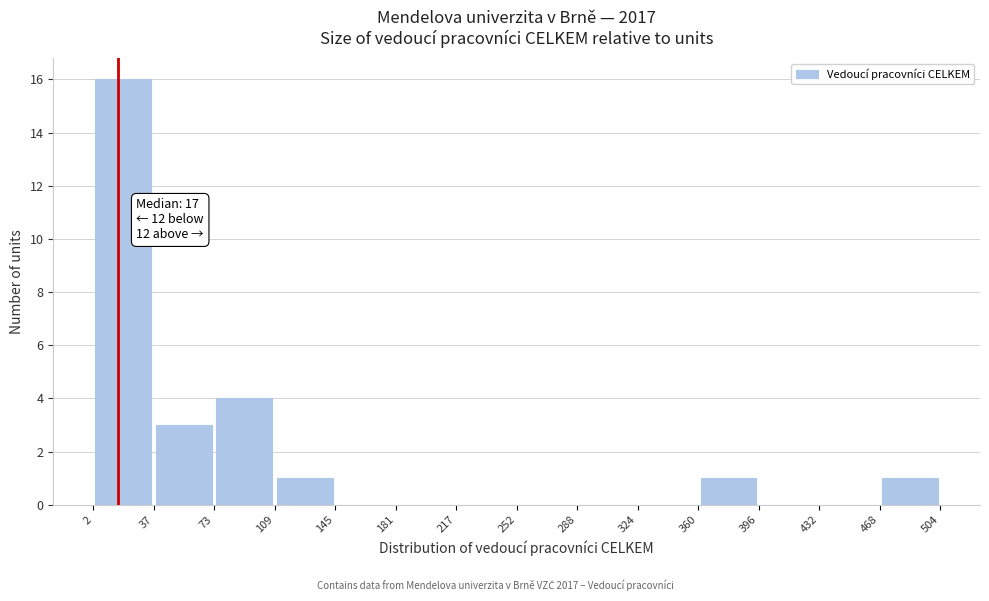

Over which range of the x-axis is the bar tallest?

2 to 37